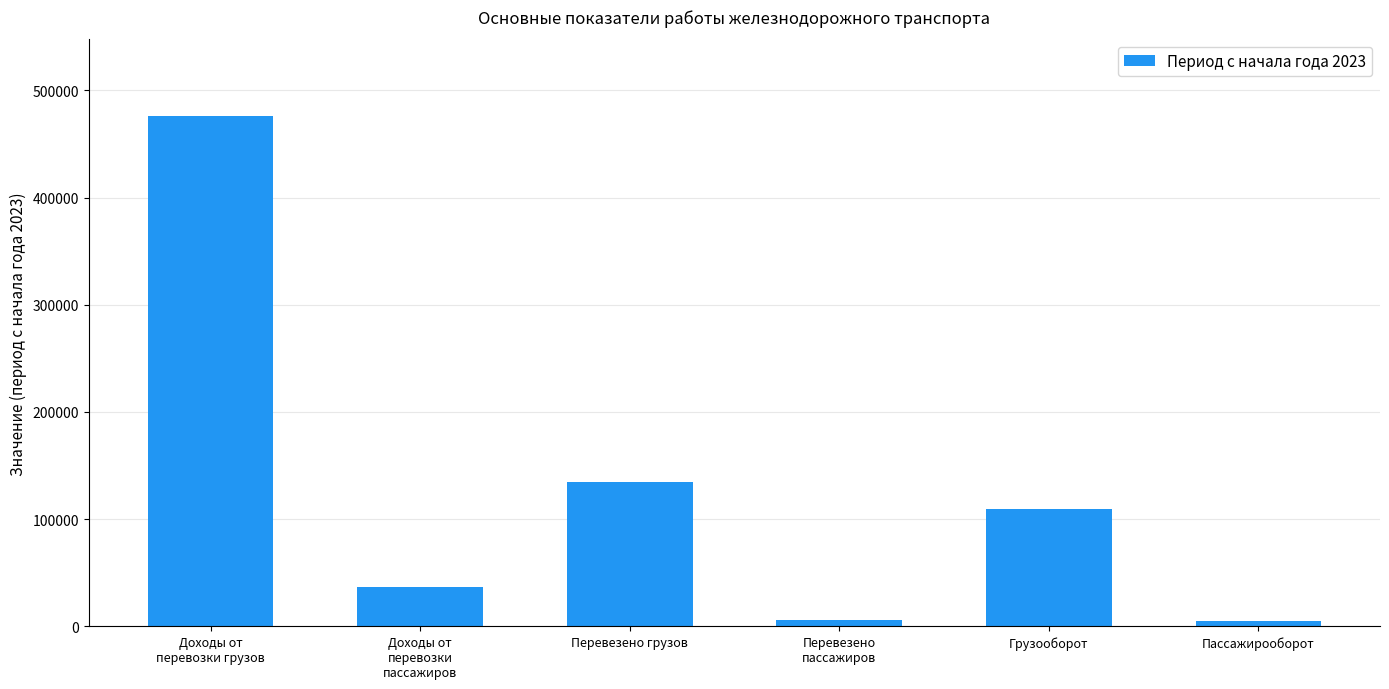

What is the greatest value displayed?

476244.1